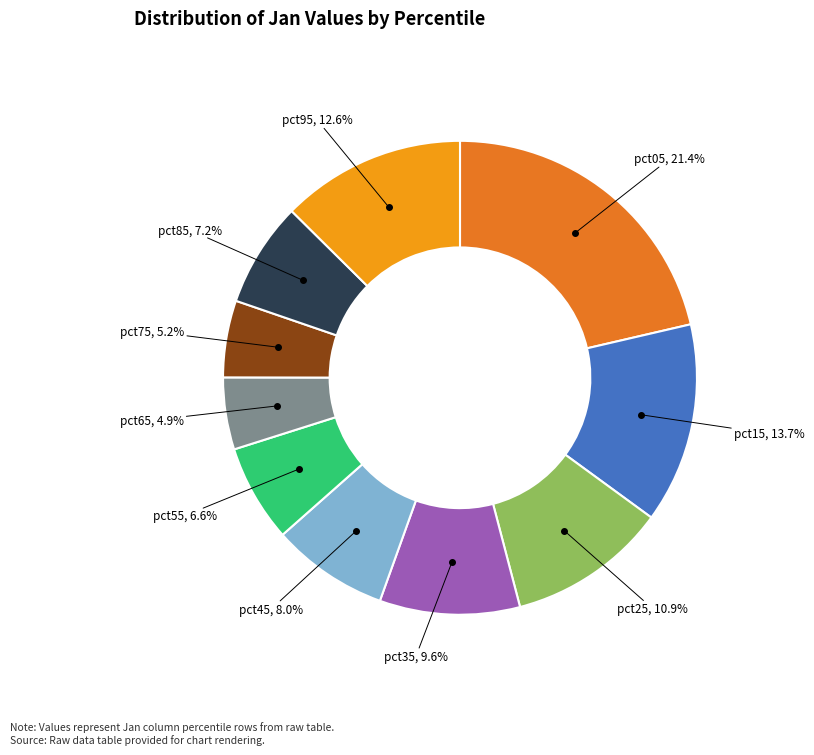

Is it true that pct15 is 22% of the pie?

False